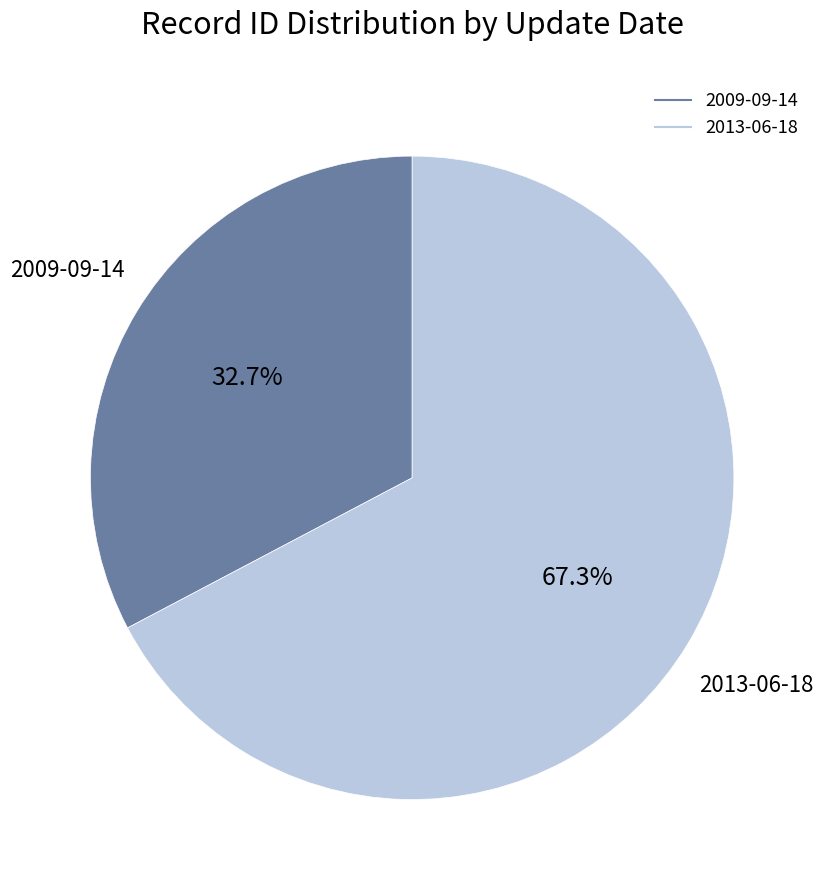

The 2009-09-14 slice represents 44% of the pie. True or false?

False